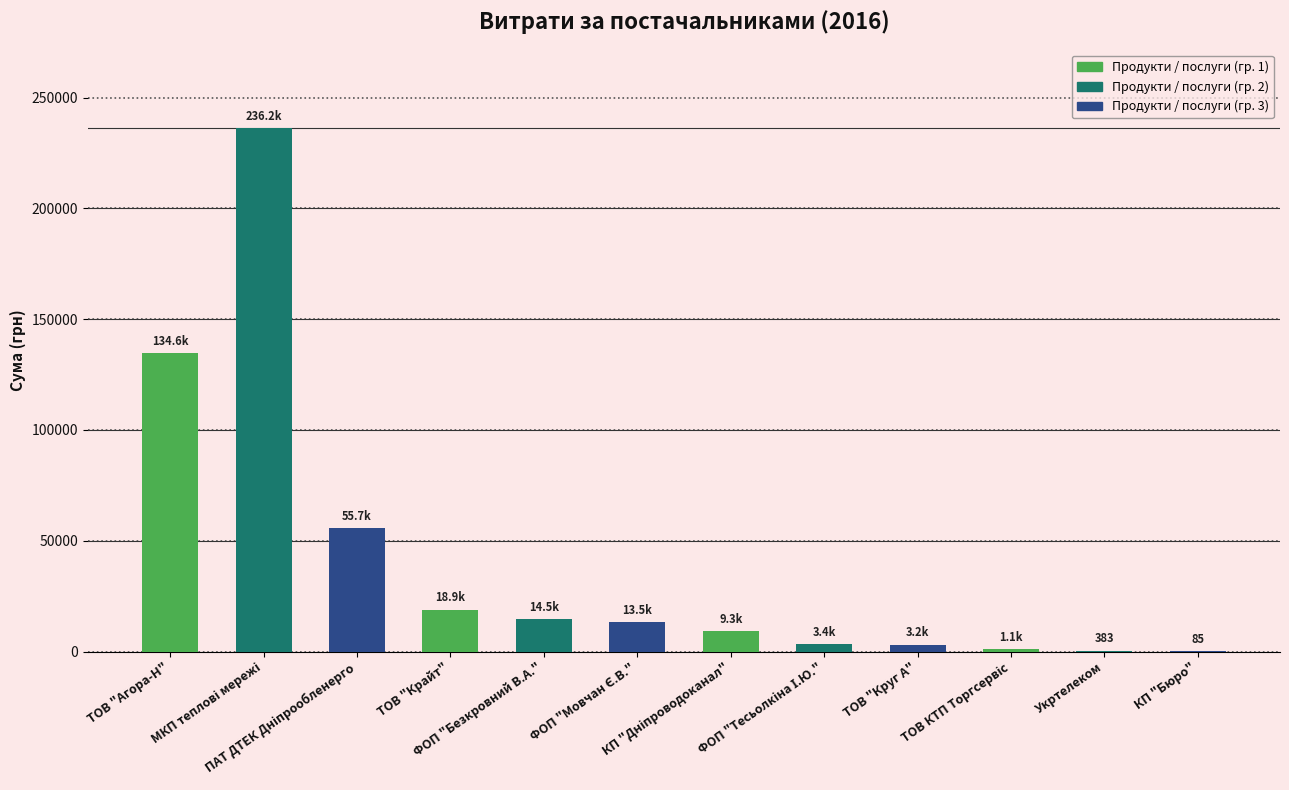

What is the maximum value shown in the chart?

236182.0